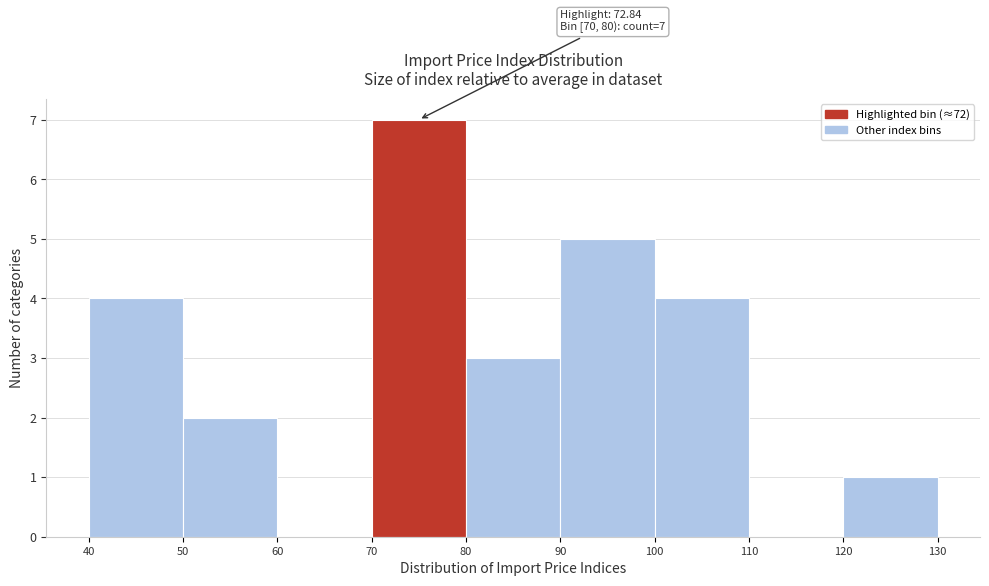

Over which range of the x-axis is the bar tallest?

70 to 80